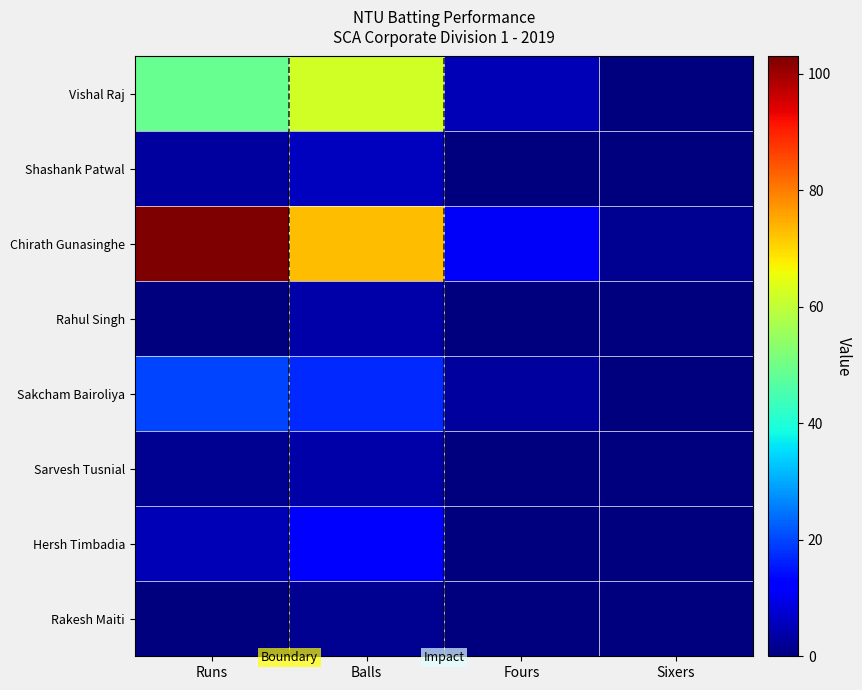

At how many categories does at least one series exceed 91?

1